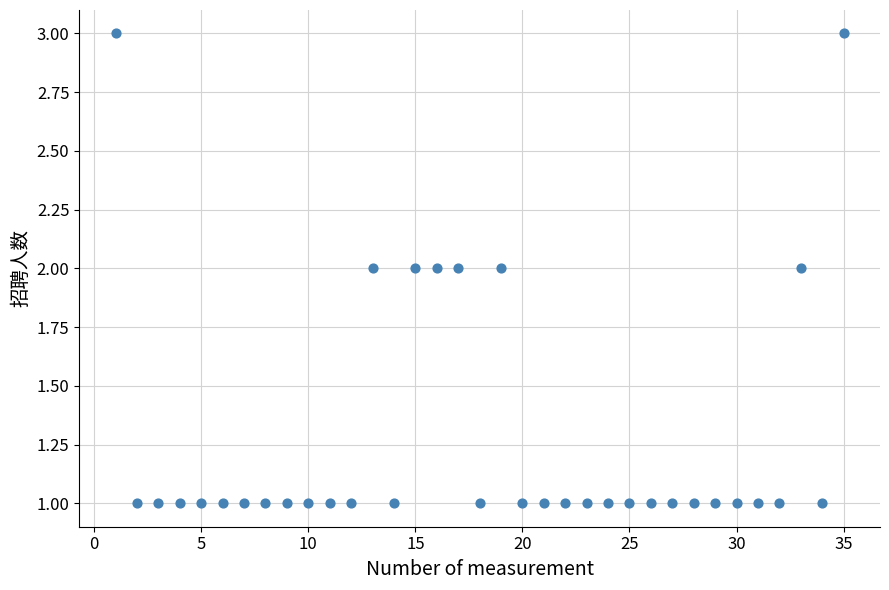

What is the range of X values (max minus min)?

34